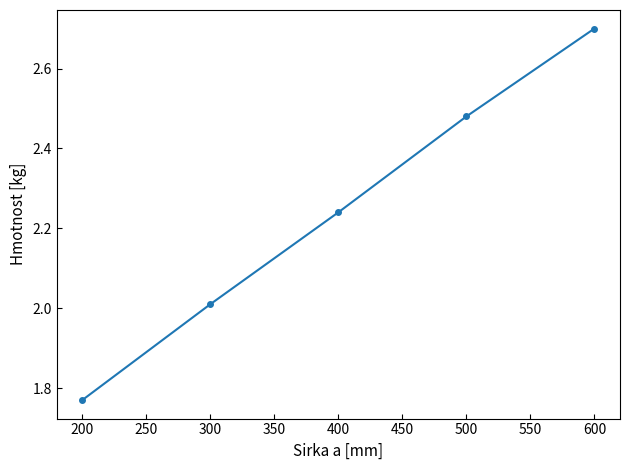

What is the value of the 5th point from the left?

2.7